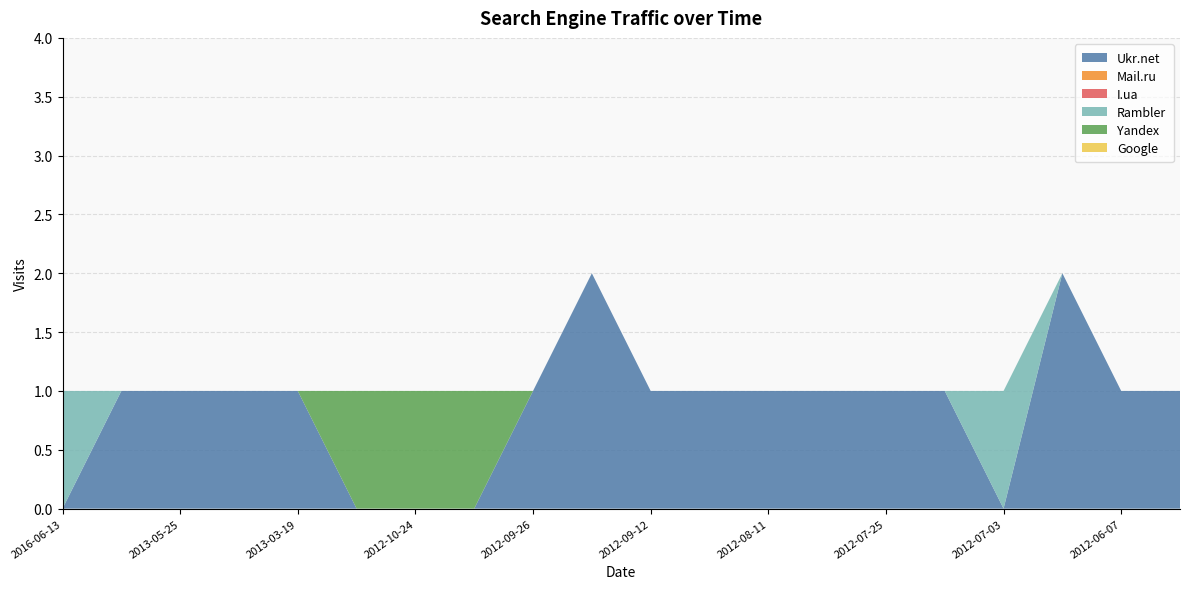

Reading left to right, transcribe all the data shown in this chart.

Ukr.net: 2016-06-13=0	2013-07-16=1	2013-05-25=1	2013-05-17=1	2013-03-19=1	2013-03-18=0	2012-10-24=0	2012-10-02=0	2012-09-26=1	2012-09-14=2	2012-09-12=1	2012-08-21=1	2012-08-11=1	2012-07-27=1	2012-07-25=1	2012-07-05=1	2012-07-03=0	2012-06-12=2	2012-06-07=1	2012-05-30=1
Mail.ru: 2016-06-13=0	2013-07-16=0	2013-05-25=0	2013-05-17=0	2013-03-19=0	2013-03-18=0	2012-10-24=0	2012-10-02=0	2012-09-26=0	2012-09-14=0	2012-09-12=0	2012-08-21=0	2012-08-11=0	2012-07-27=0	2012-07-25=0	2012-07-05=0	2012-07-03=0	2012-06-12=0	2012-06-07=0	2012-05-30=0
I.ua: 2016-06-13=0	2013-07-16=0	2013-05-25=0	2013-05-17=0	2013-03-19=0	2013-03-18=0	2012-10-24=0	2012-10-02=0	2012-09-26=0	2012-09-14=0	2012-09-12=0	2012-08-21=0	2012-08-11=0	2012-07-27=0	2012-07-25=0	2012-07-05=0	2012-07-03=0	2012-06-12=0	2012-06-07=0	2012-05-30=0
Rambler: 2016-06-13=1	2013-07-16=0	2013-05-25=0	2013-05-17=0	2013-03-19=0	2013-03-18=0	2012-10-24=0	2012-10-02=0	2012-09-26=0	2012-09-14=0	2012-09-12=0	2012-08-21=0	2012-08-11=0	2012-07-27=0	2012-07-25=0	2012-07-05=0	2012-07-03=1	2012-06-12=0	2012-06-07=0	2012-05-30=0
Yandex: 2016-06-13=0	2013-07-16=0	2013-05-25=0	2013-05-17=0	2013-03-19=0	2013-03-18=1	2012-10-24=1	2012-10-02=1	2012-09-26=0	2012-09-14=0	2012-09-12=0	2012-08-21=0	2012-08-11=0	2012-07-27=0	2012-07-25=0	2012-07-05=0	2012-07-03=0	2012-06-12=0	2012-06-07=0	2012-05-30=0
Google: 2016-06-13=0	2013-07-16=0	2013-05-25=0	2013-05-17=0	2013-03-19=0	2013-03-18=0	2012-10-24=0	2012-10-02=0	2012-09-26=0	2012-09-14=0	2012-09-12=0	2012-08-21=0	2012-08-11=0	2012-07-27=0	2012-07-25=0	2012-07-05=0	2012-07-03=0	2012-06-12=0	2012-06-07=0	2012-05-30=0